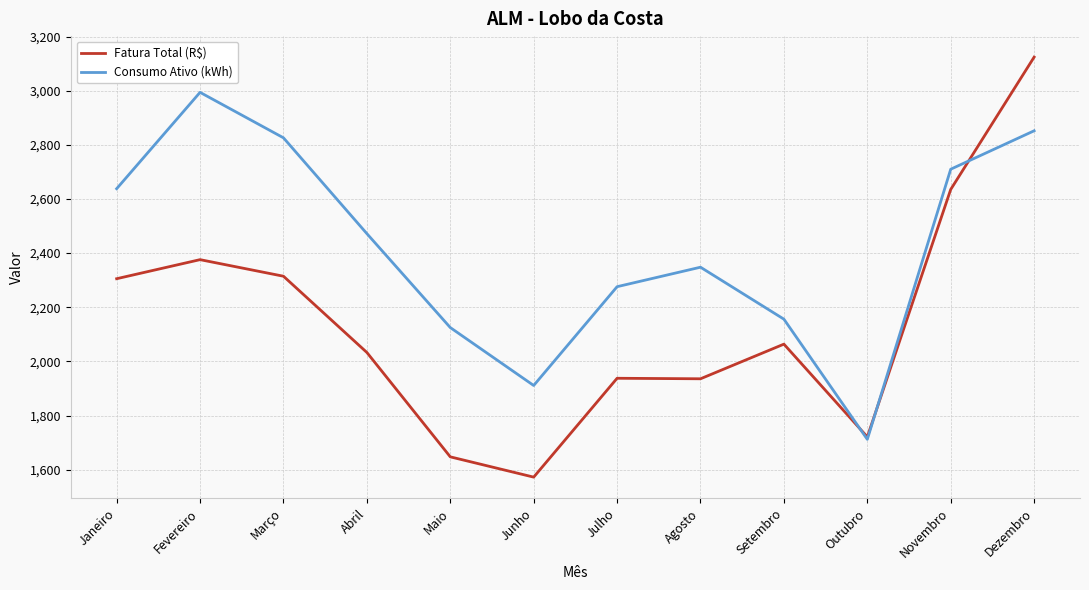

Where does the Consumo Ativo (kWh) series first go above 2472?

Janeiro